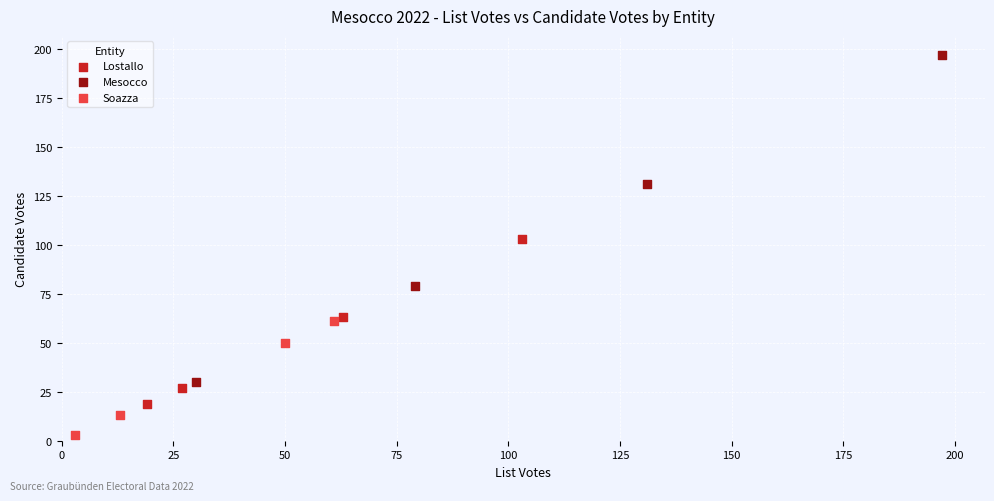

What are all the series names shown in the legend?

Lostallo, Mesocco, Soazza